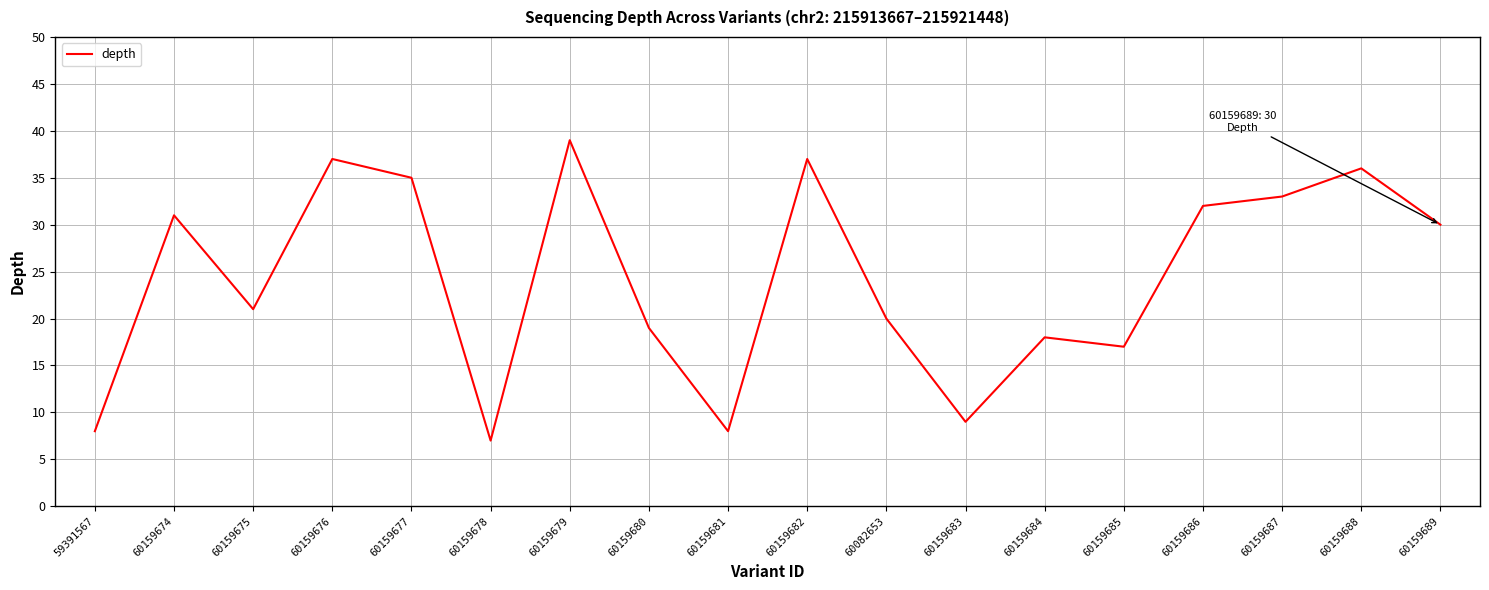

At which label is the value closest to 23?

60159675